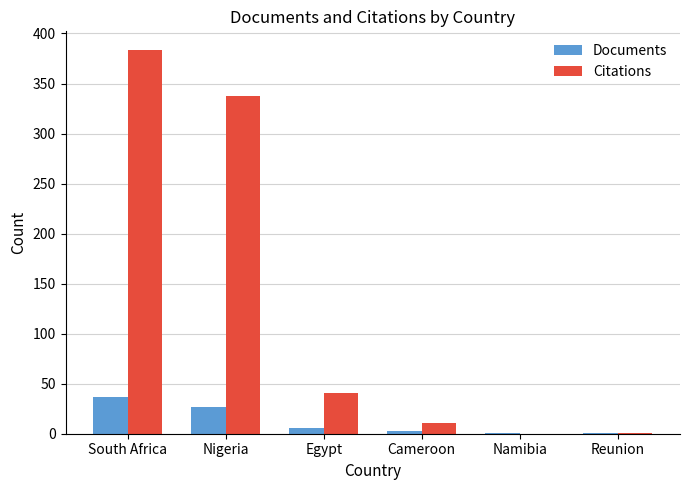

Is the value of Documents at Cameroon greater than the value of Citations at Nigeria?

No